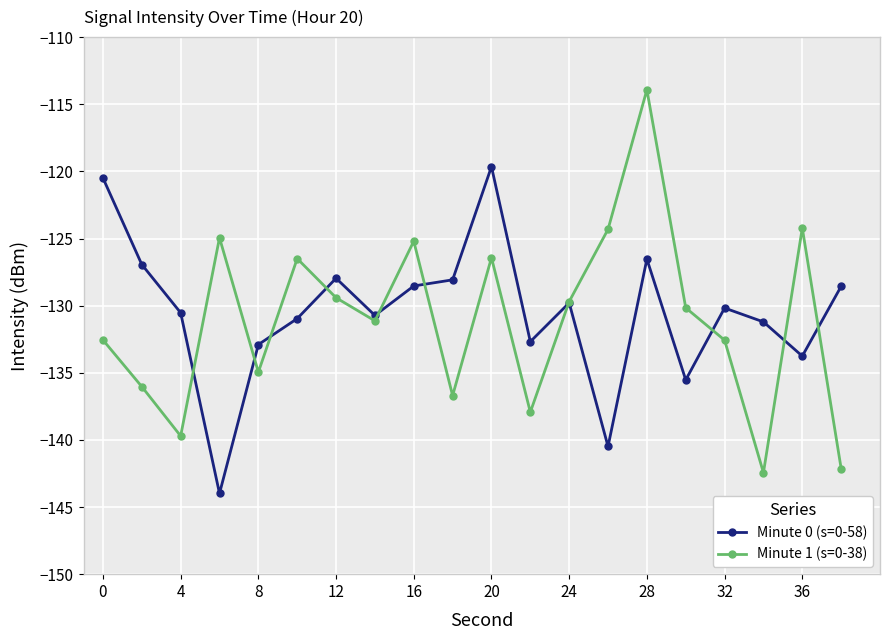

What is the maximum value for Minute 0 (s=0-58)?

-119.6